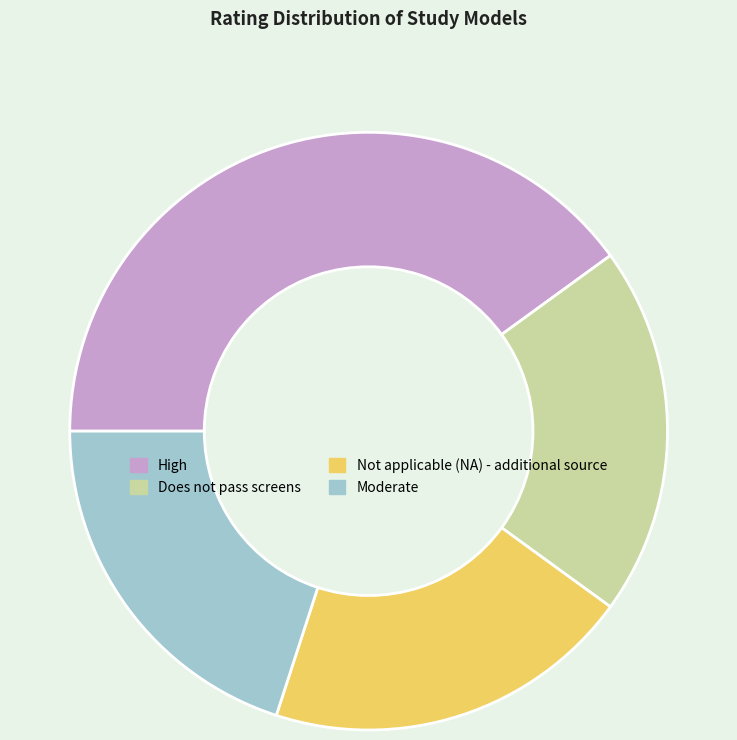

Which slice is the largest?

High